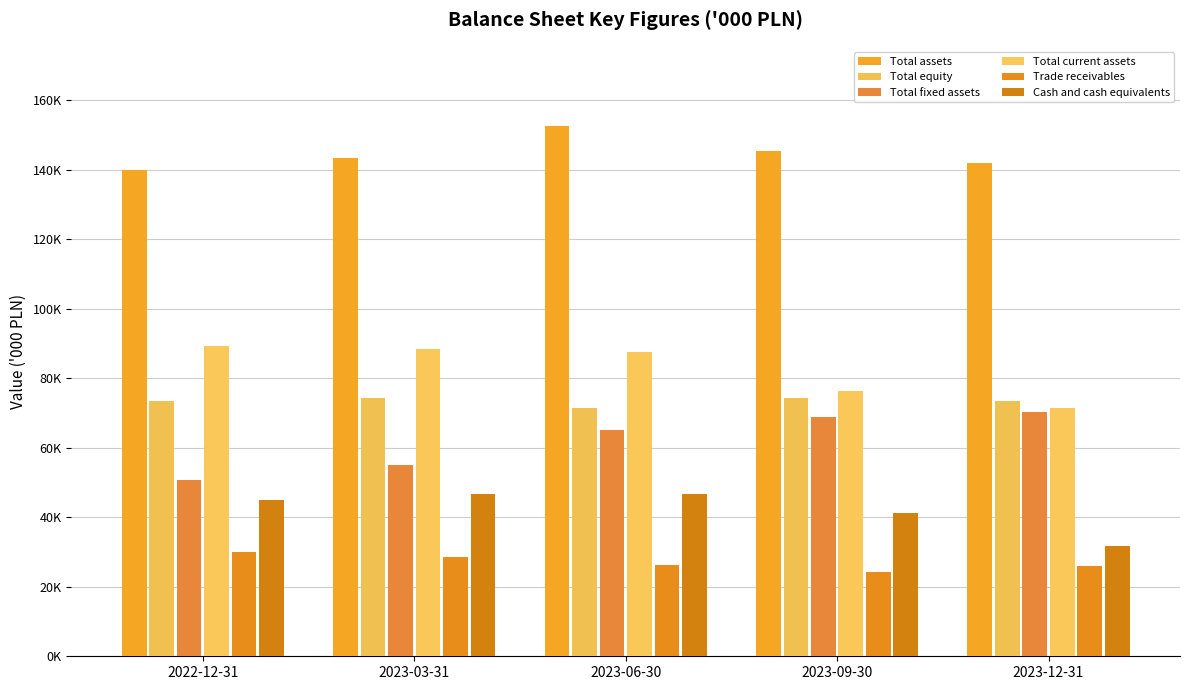

Which series has the largest total across all categories?

Total assets